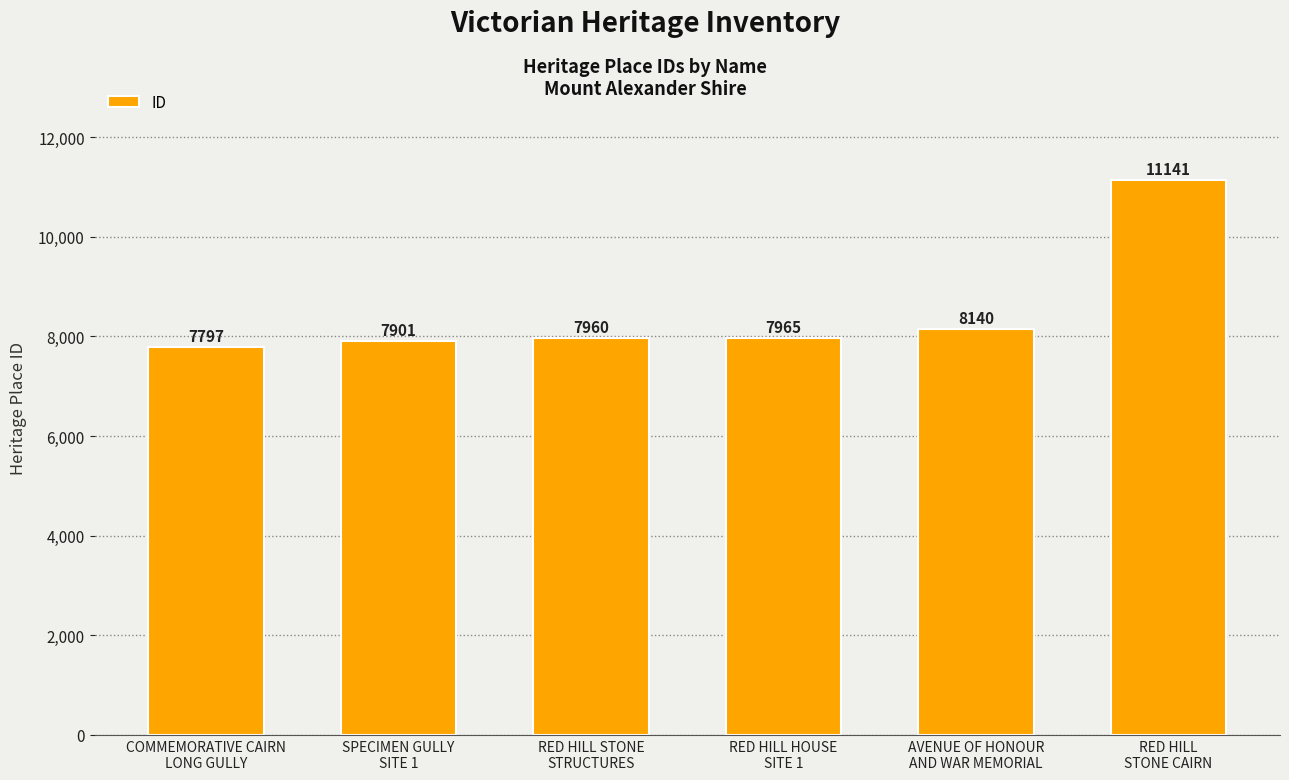

Is it true that the value at SPECIMEN GULLY
SITE 1 is 5392?

False